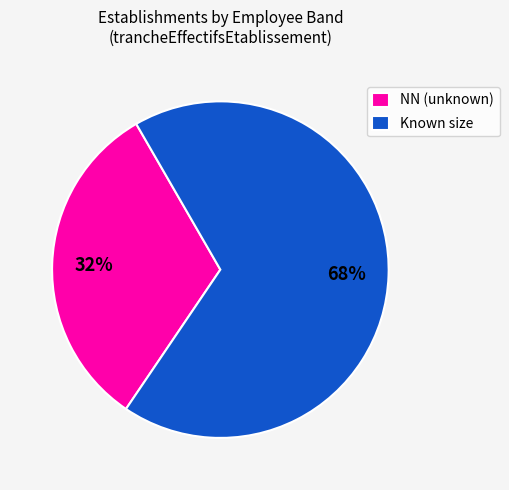

Combined, do Known size and NN (unknown) account for over 50%?

Yes